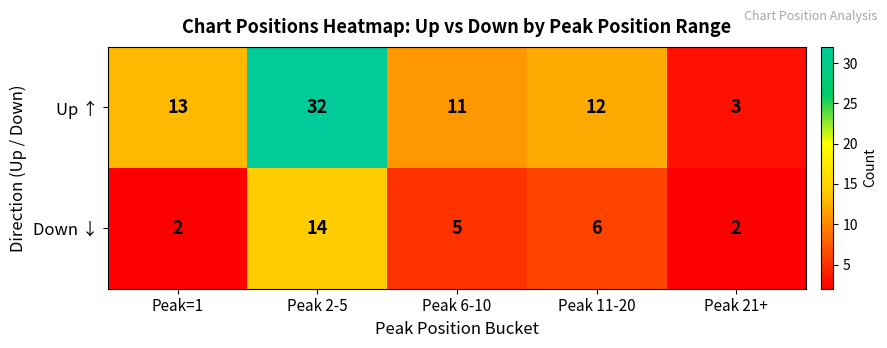

Reading left to right, extract all data points from this chart.

Up ↑: Peak=1=13	Peak 2-5=32	Peak 6-10=11	Peak 11-20=12	Peak 21+=3
Down ↓: Peak=1=2	Peak 2-5=14	Peak 6-10=5	Peak 11-20=6	Peak 21+=2